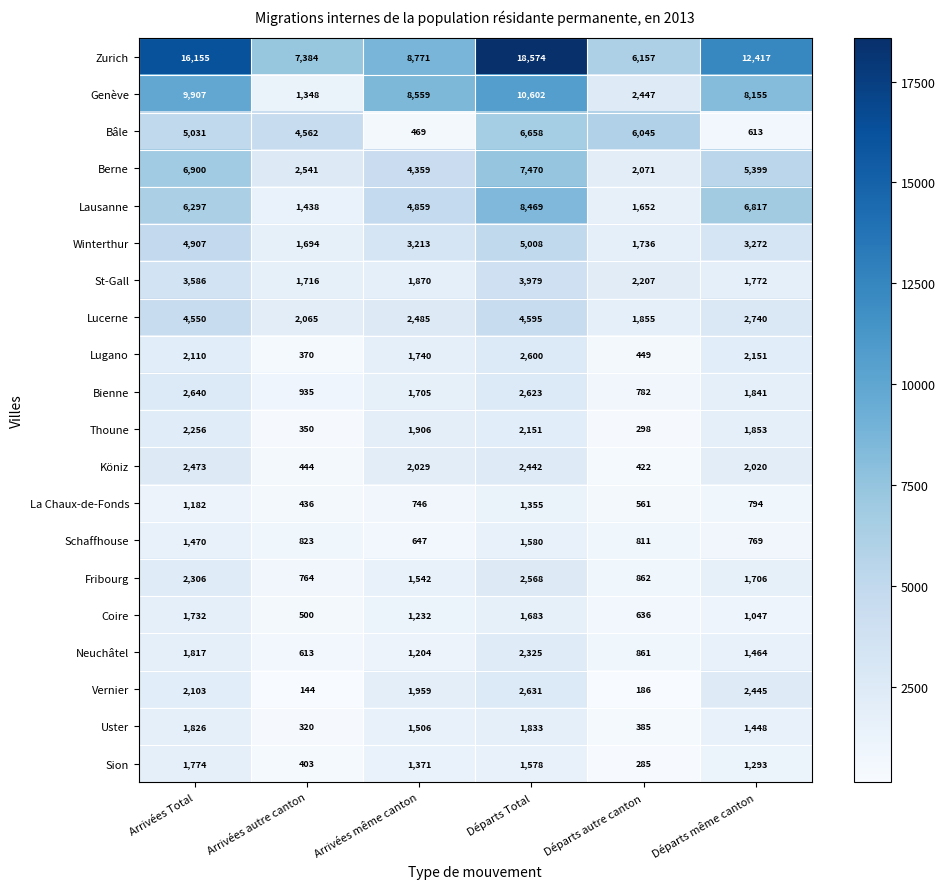

Is the value of Bienne at Arrivées Total greater than the value of Köniz at Arrivées même canton?

Yes